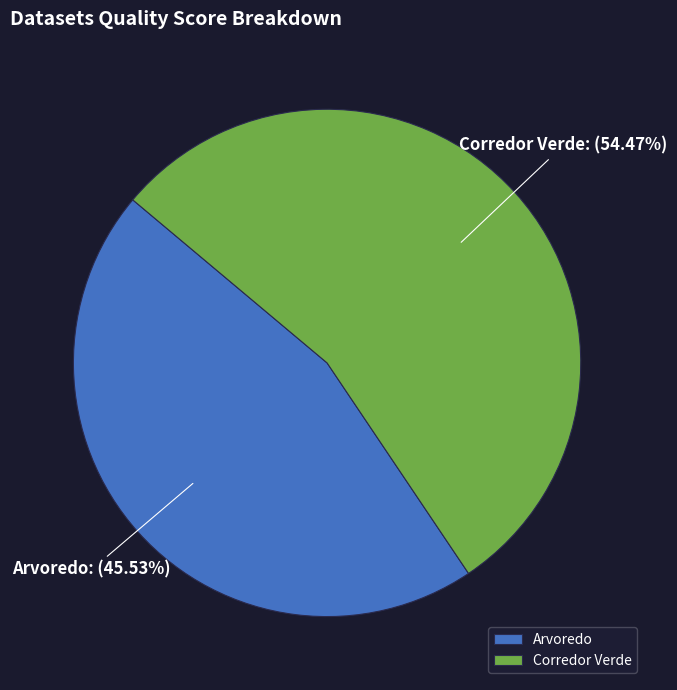

True or false: Corredor Verde accounts for 46% of the total.

False